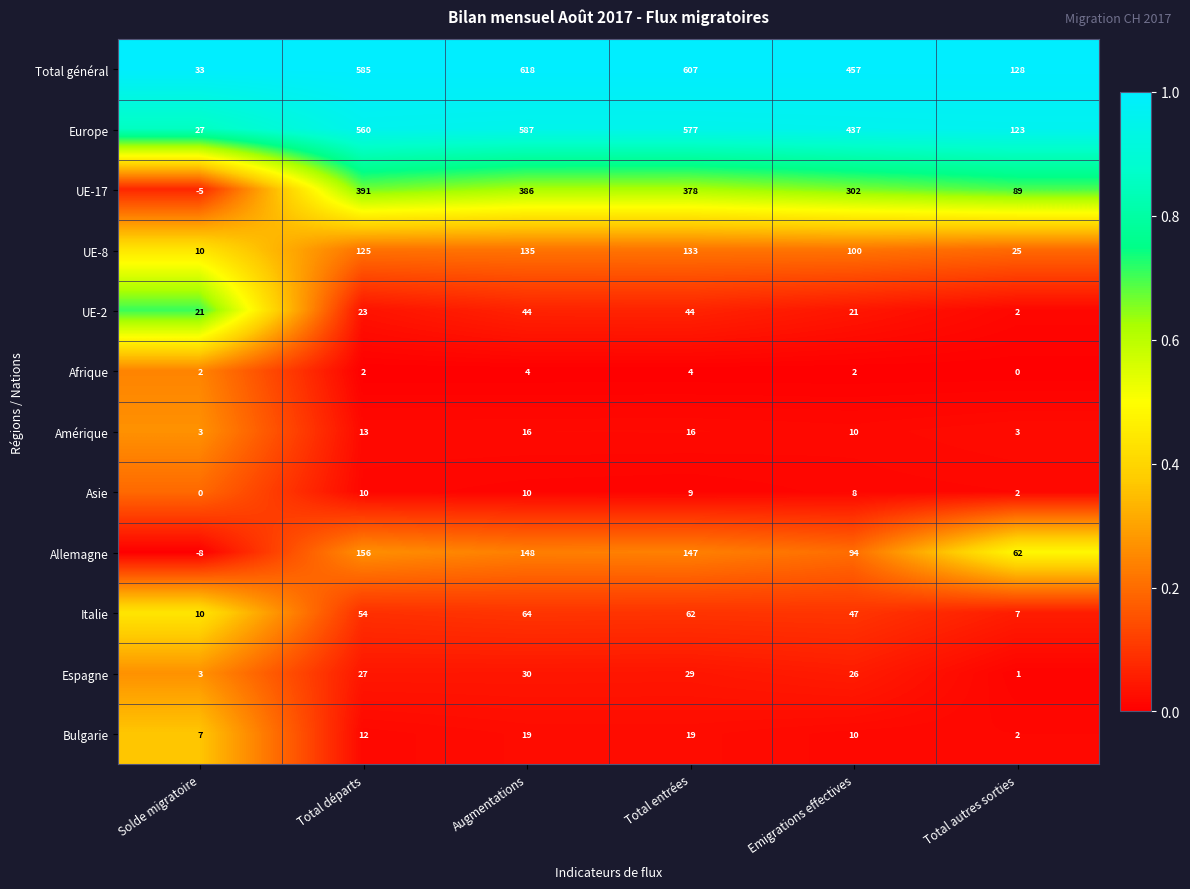

Rank the series by their maximum value, from lowest to highest.

Afrique, Asie, Amérique, Bulgarie, Espagne, UE-2, Italie, UE-8, Allemagne, UE-17, Europe, Total général